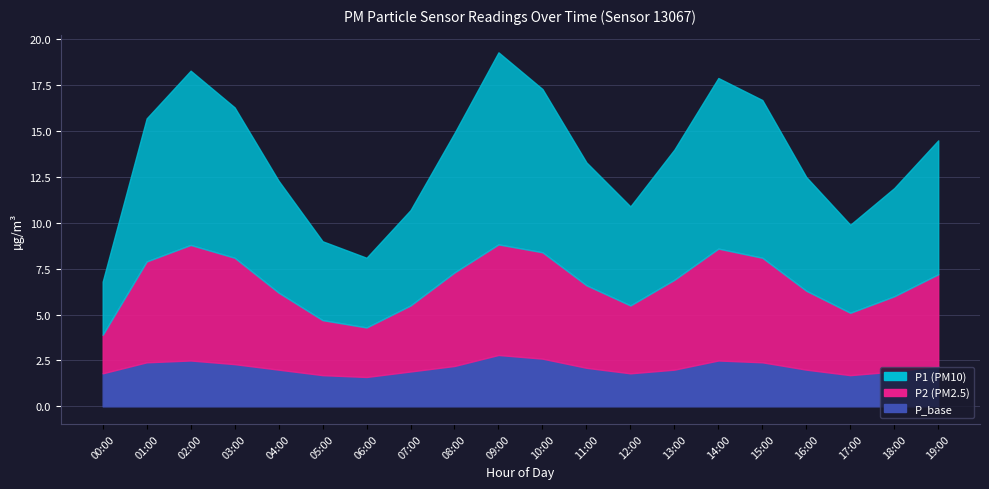

List the series in order of their overall mean, highest first.

P1, P2, P_base